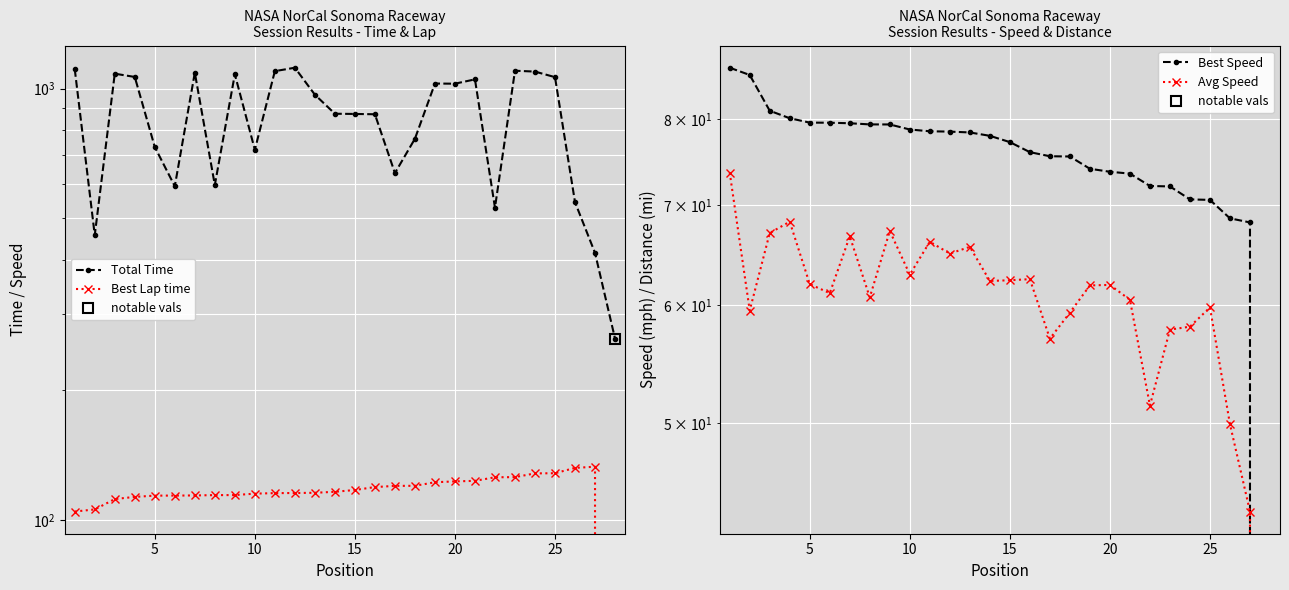

Is this an area chart (filled region under the line)?

No